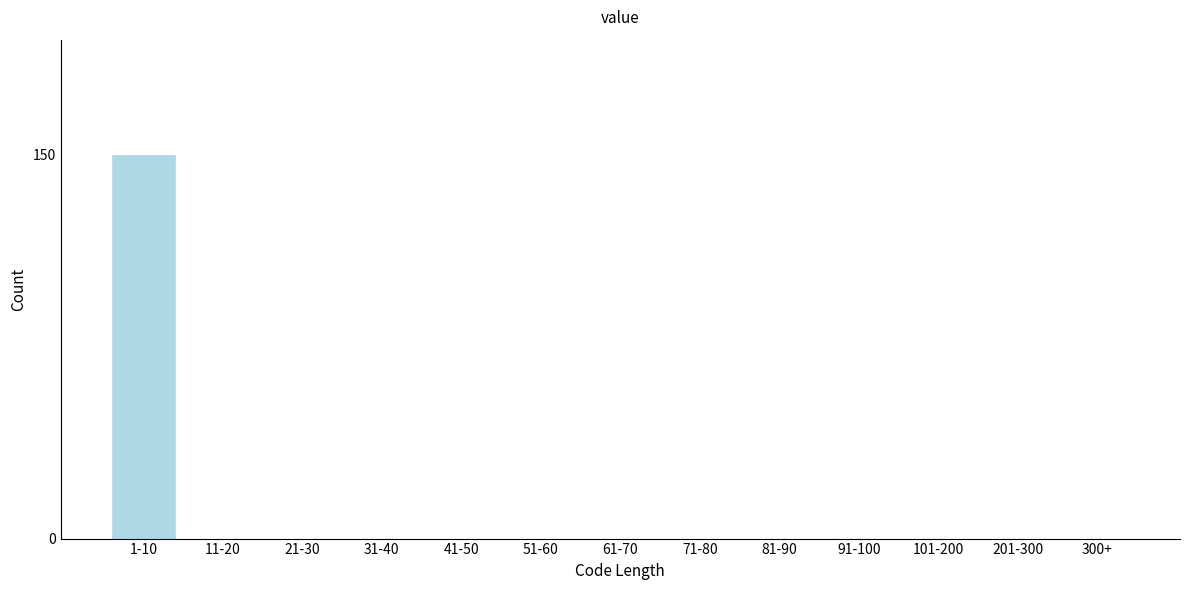

Reading left to right, transcribe all the data shown in this chart.

1-10=150	11-20=0	21-30=0	31-40=0	41-50=0	51-60=0	61-70=0	71-80=0	81-90=0	91-100=0	101-200=0	201-300=0	300+=0